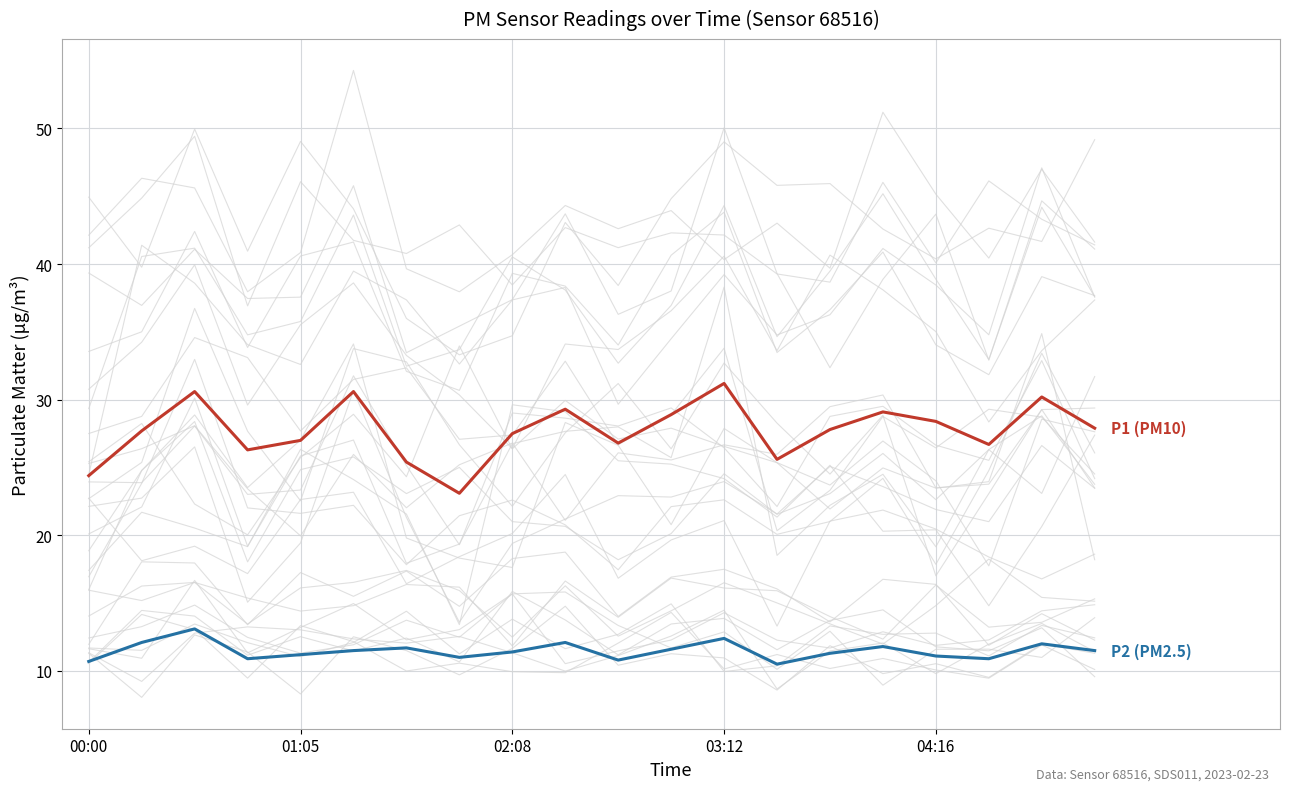

Is it true that P1 (PM10) equals 31.2 at 03:12?

True